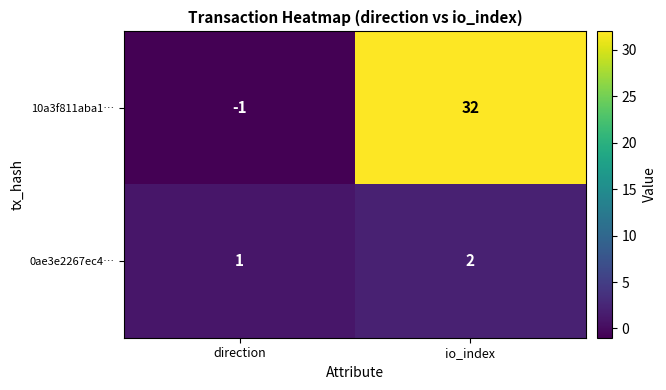

What is the sum of all 0ae3e2267ec4… values?

3